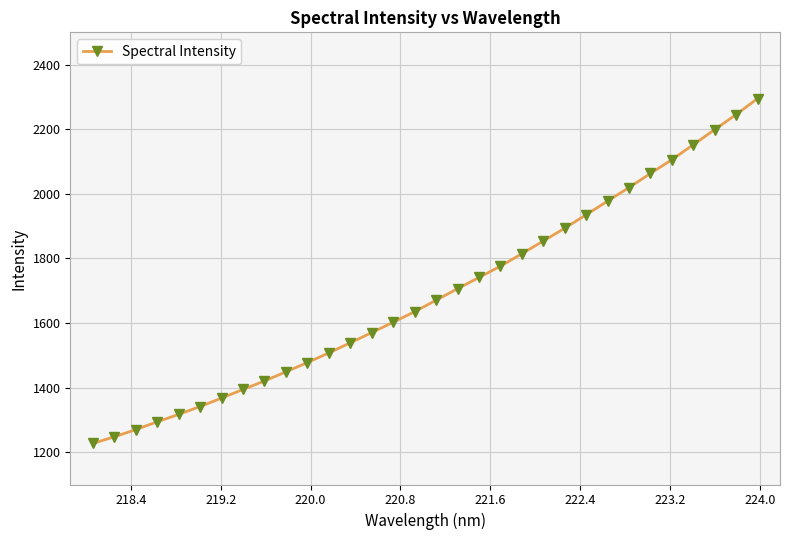

Does the chart display data point markers on the line(s)?

Yes